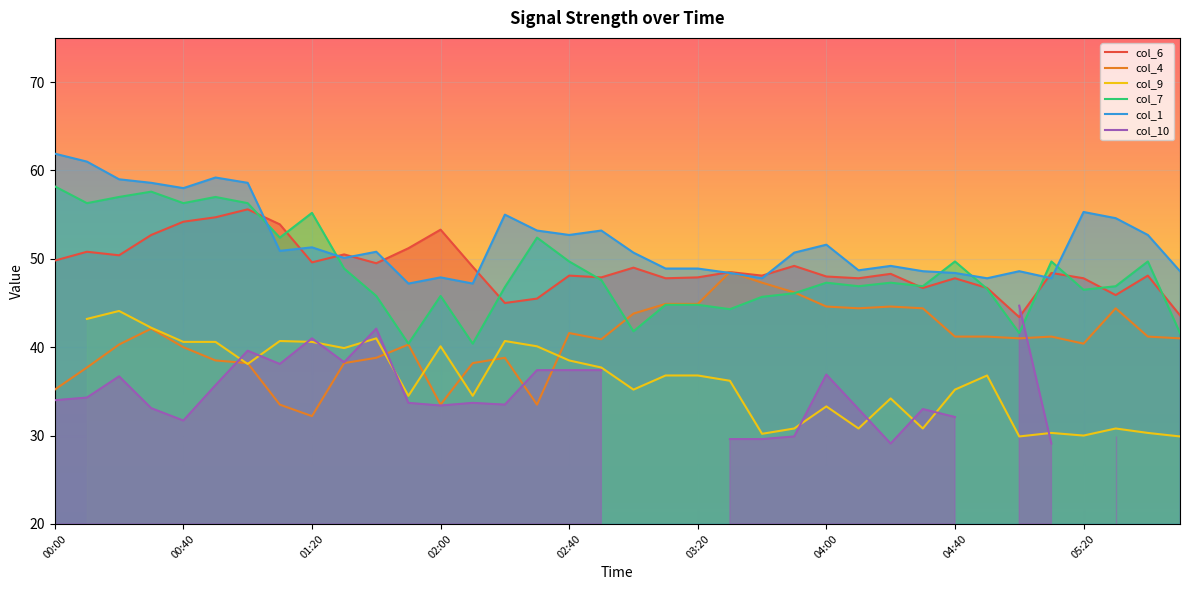

At which label is col_4 closest to 40?

00:40